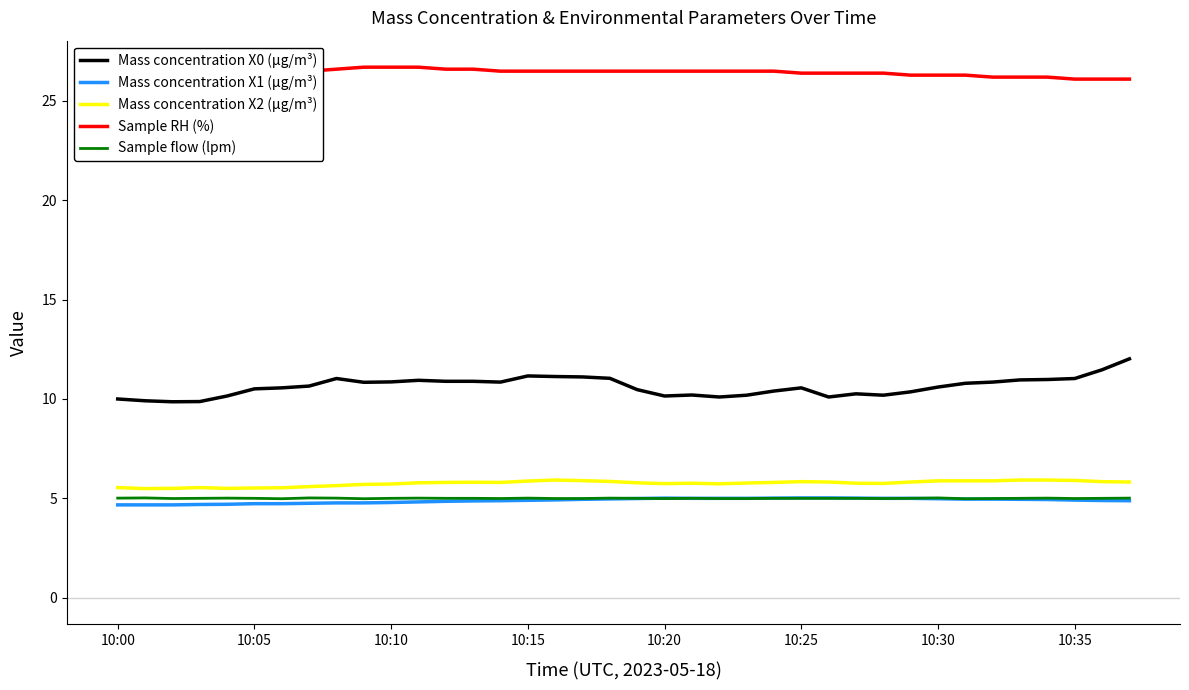

What is the greatest value displayed?

26.7